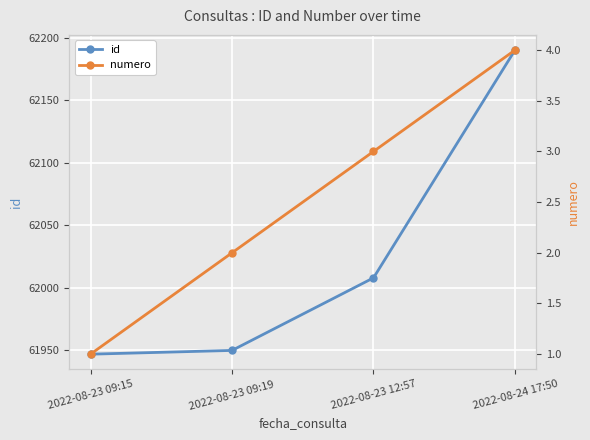

True or false: id and numero intersect in this chart.

False